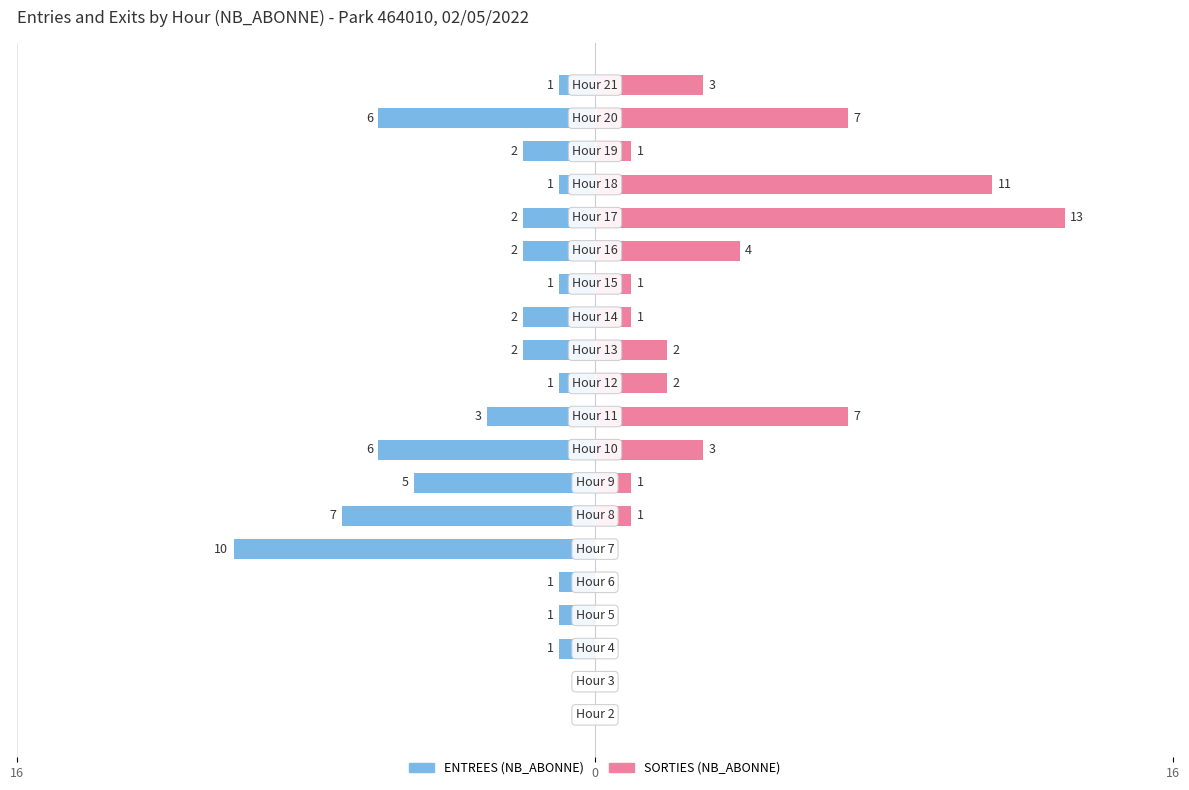

Count the ENTREES values in the range -3 to -1.

13